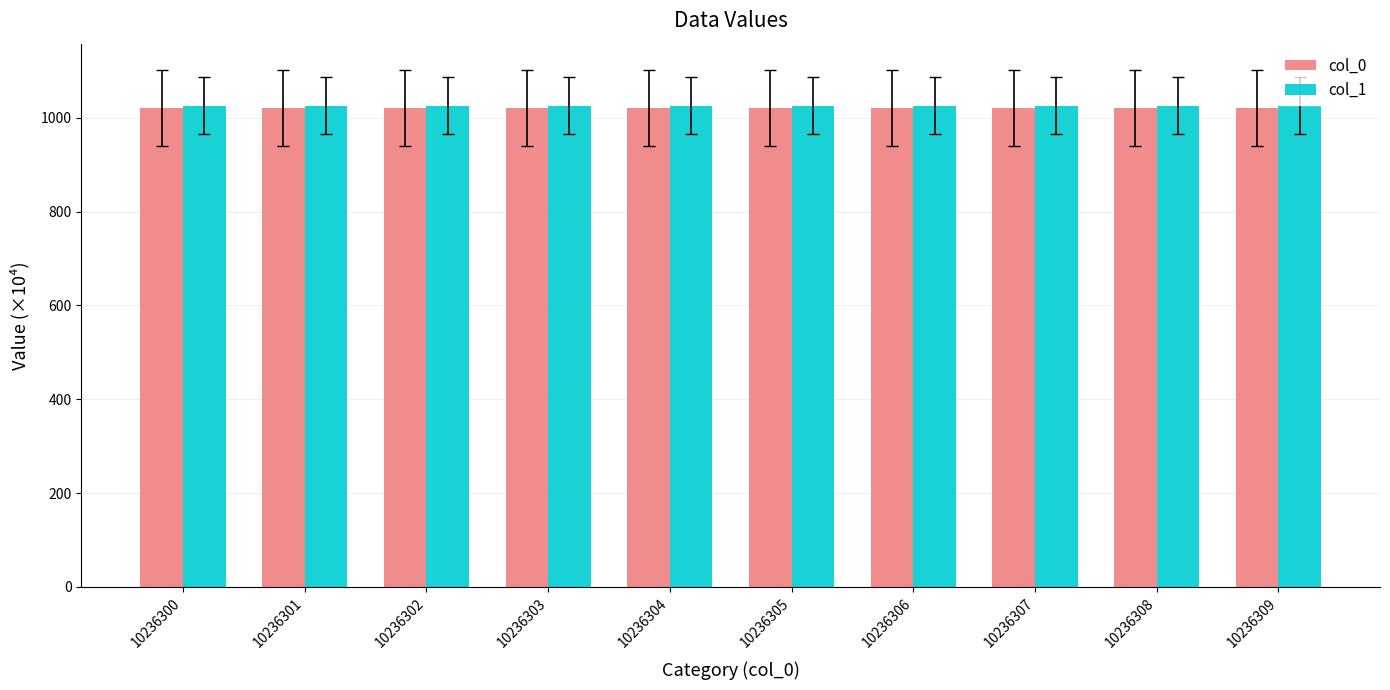

Is it true that col_0 equals 310.0 at 10236309?

False